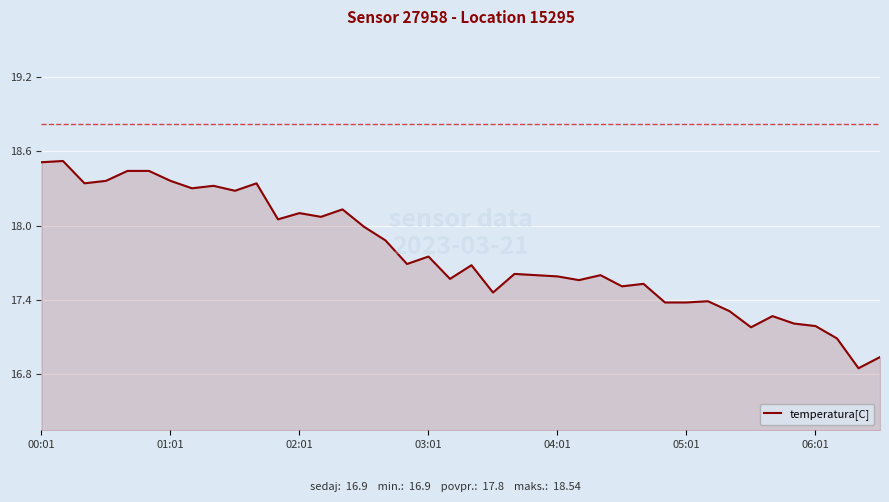

What is the greatest value displayed?

18.5